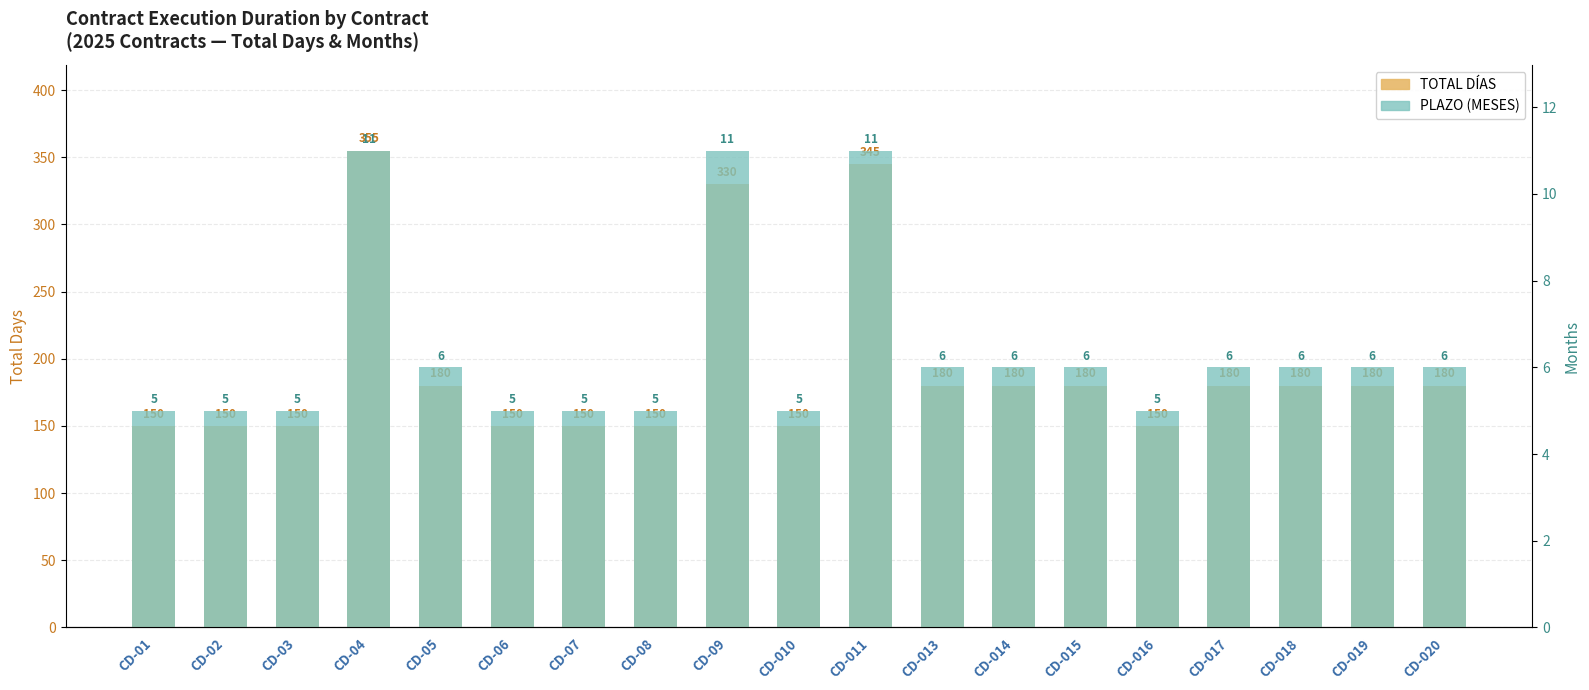

What is the difference between the TOTAL DÍAS values at CD-014 and CD-01?

30